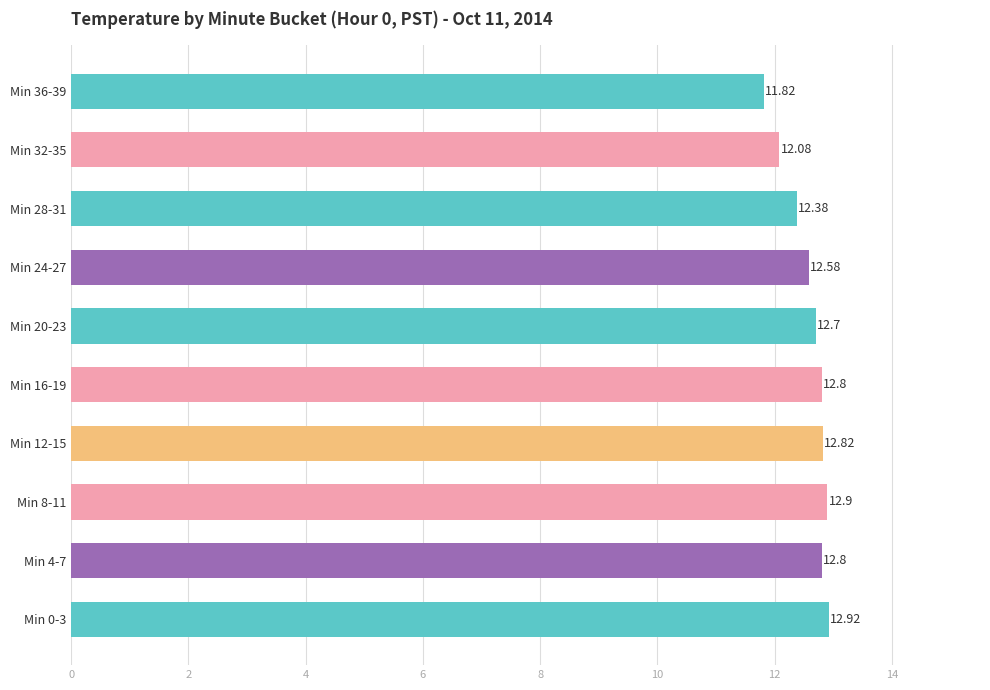

Count the number of data series in this chart.

1